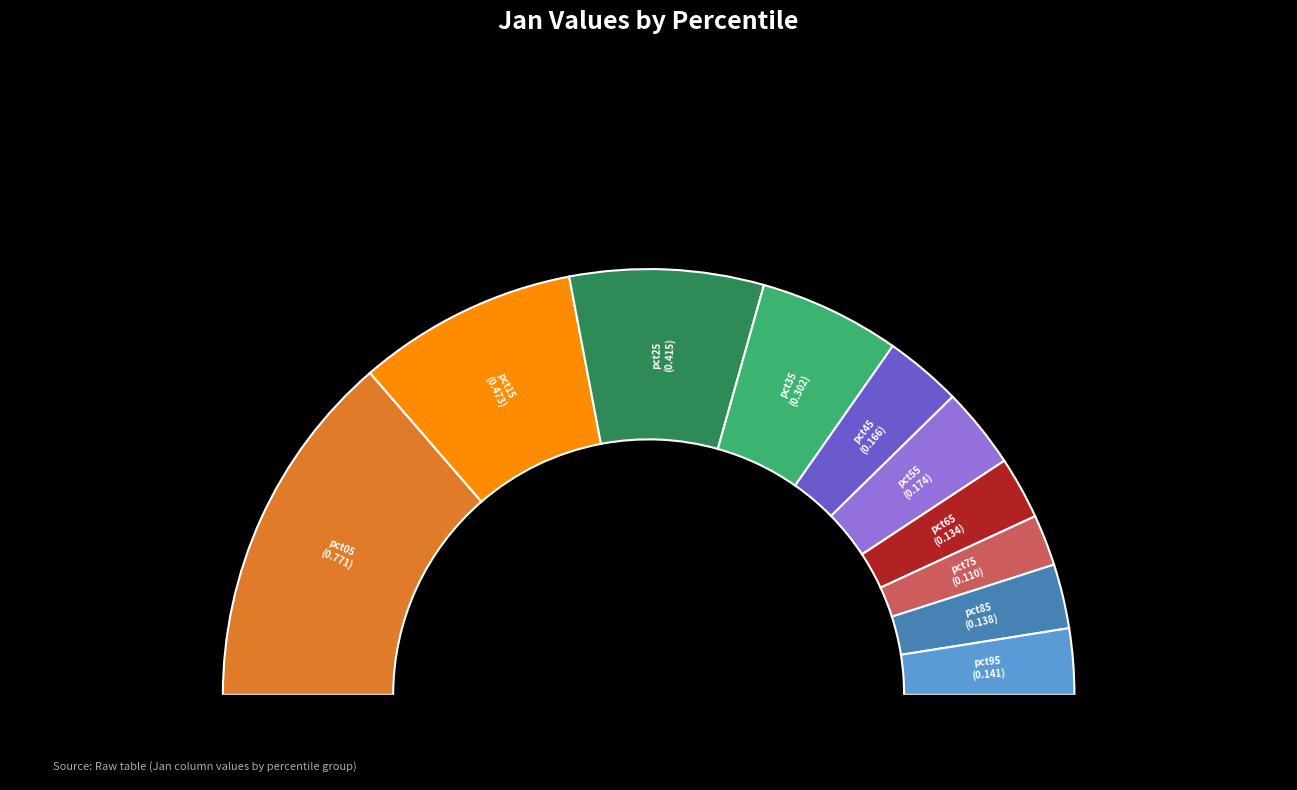

How much of the chart is everything except pct05?

72.7%